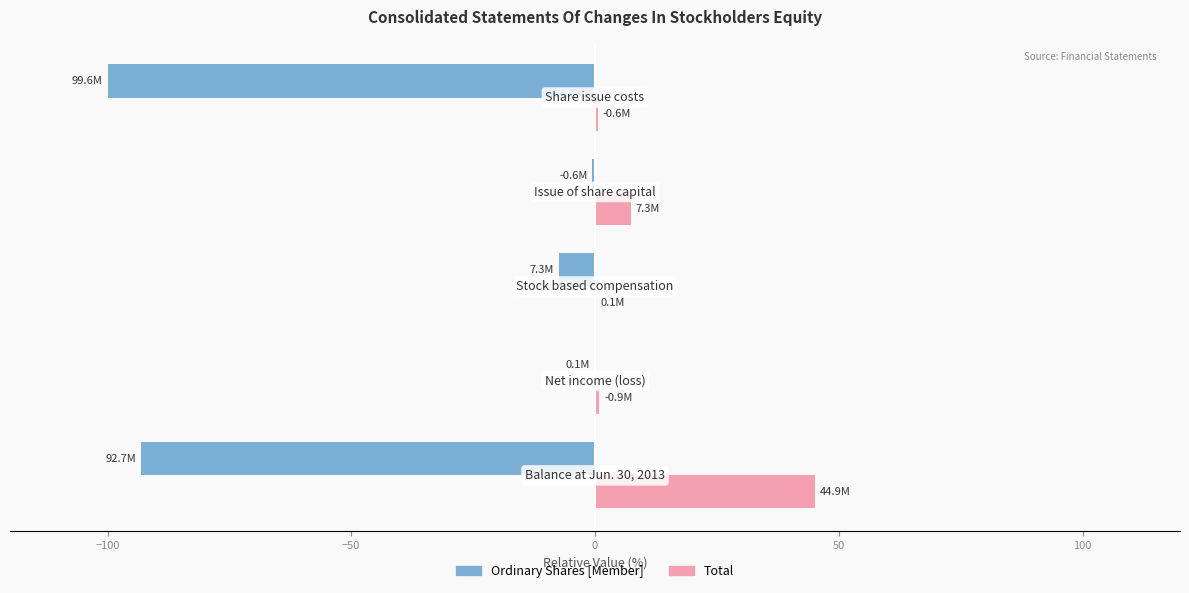

What is the sum of all Total values?

54.0